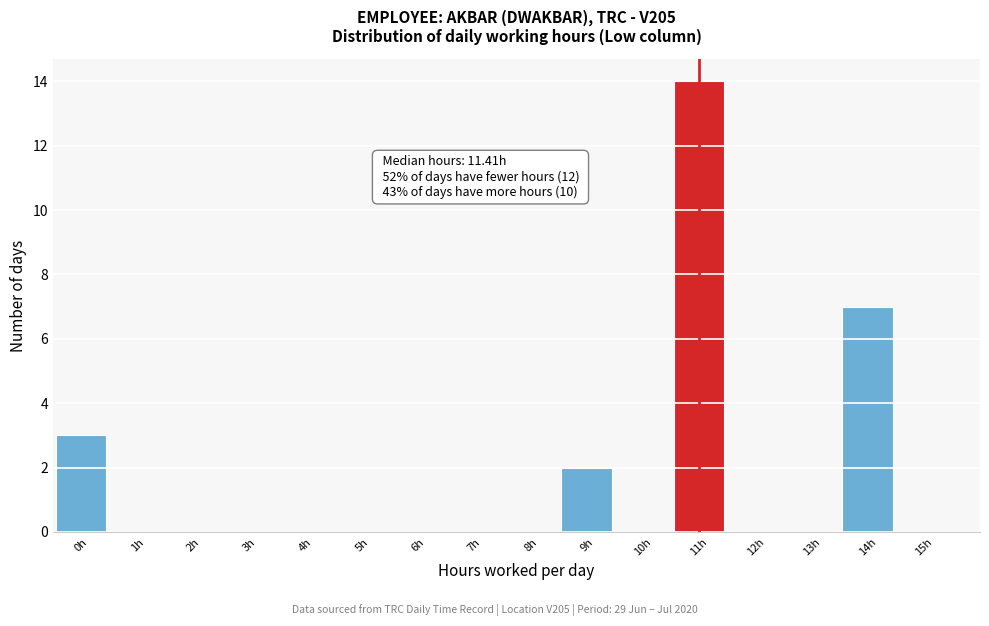

Reading left to right, extract all data points from this chart.

0h=3	1h=0	2h=0	3h=0	4h=0	5h=0	6h=0	7h=0	8h=0	9h=2	10h=0	11h=14	12h=0	13h=0	14h=7	15h=0